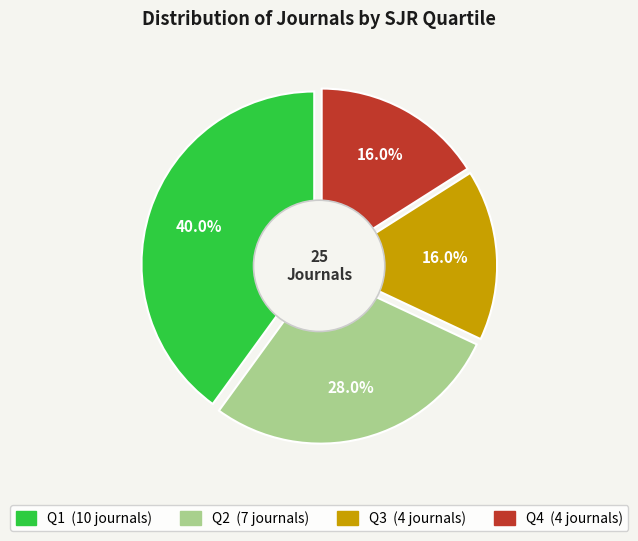

What is the ratio of the value at Q4 to the value at Q1?

0.4